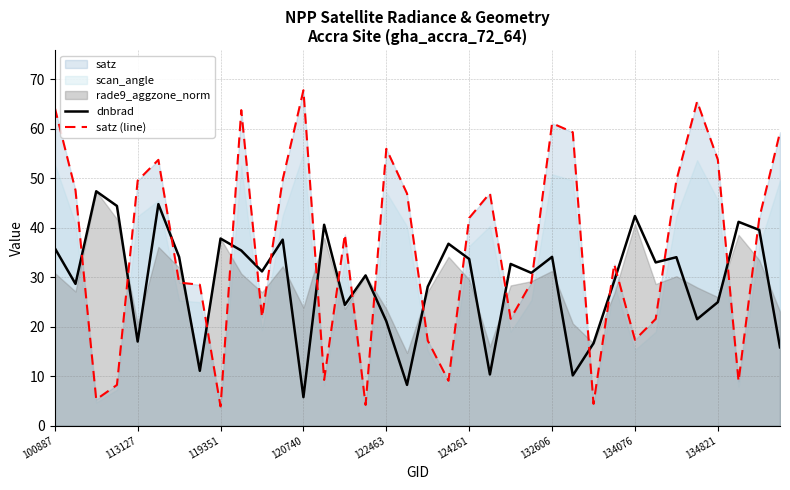

After their last crossing, which series has the higher values: dnbrad or satz (line)?

satz (line)